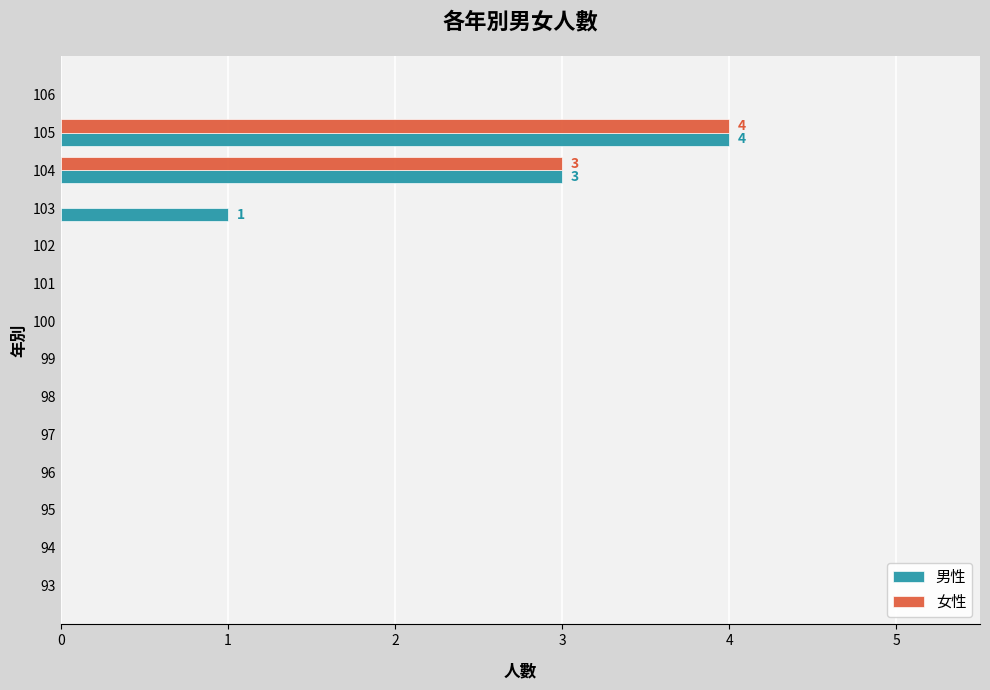

Which series changed the most between 102 and 103?

男性